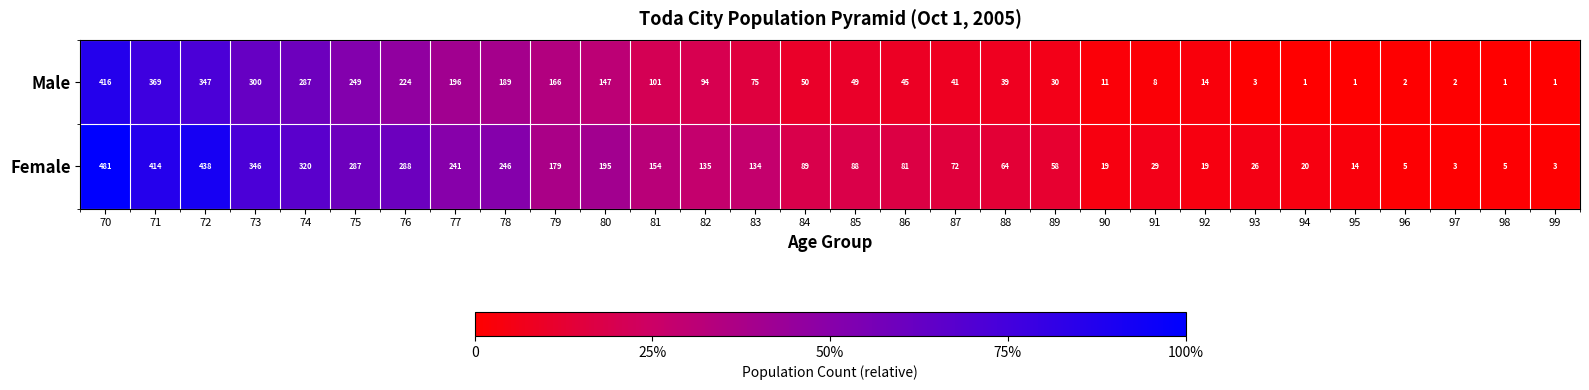

What is the spread (max minus min) of values at 77?

45